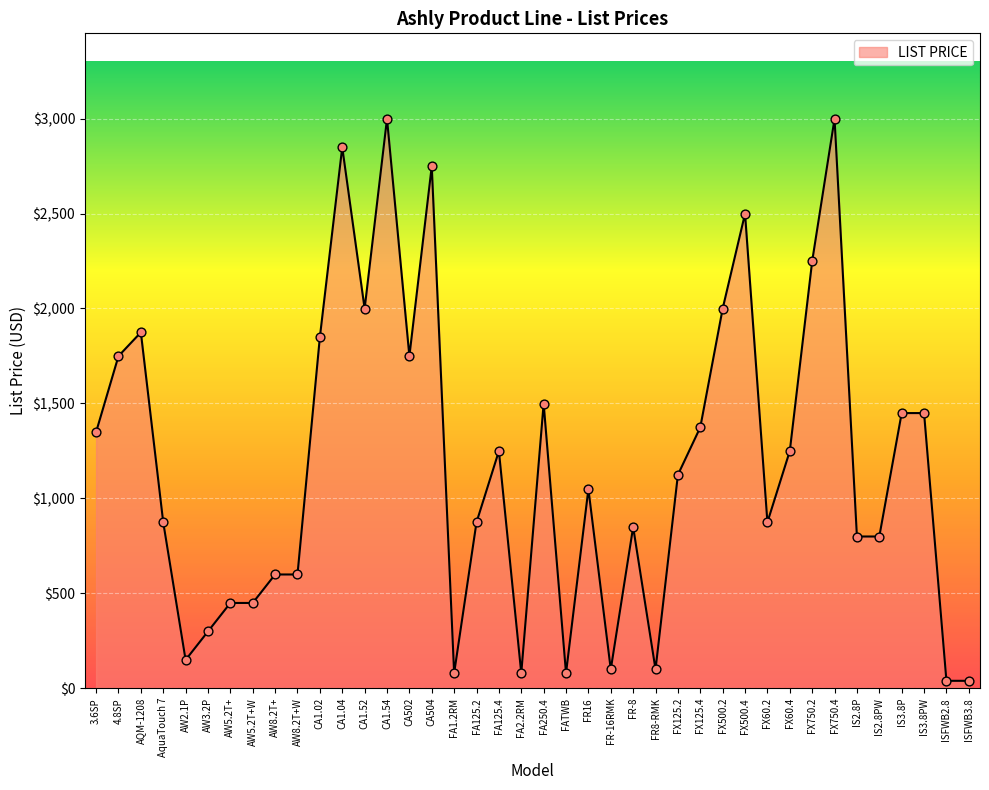

What is the change in value from FR8-RMK to FX125.2?

+1025